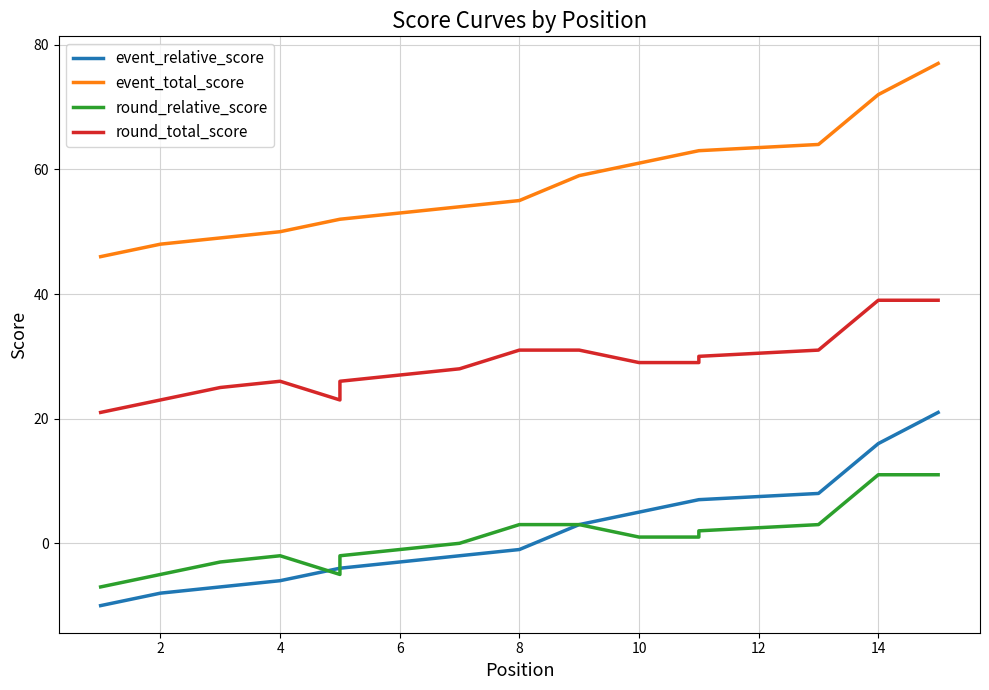

True or false: event_relative_score and event_total_score intersect in this chart.

False